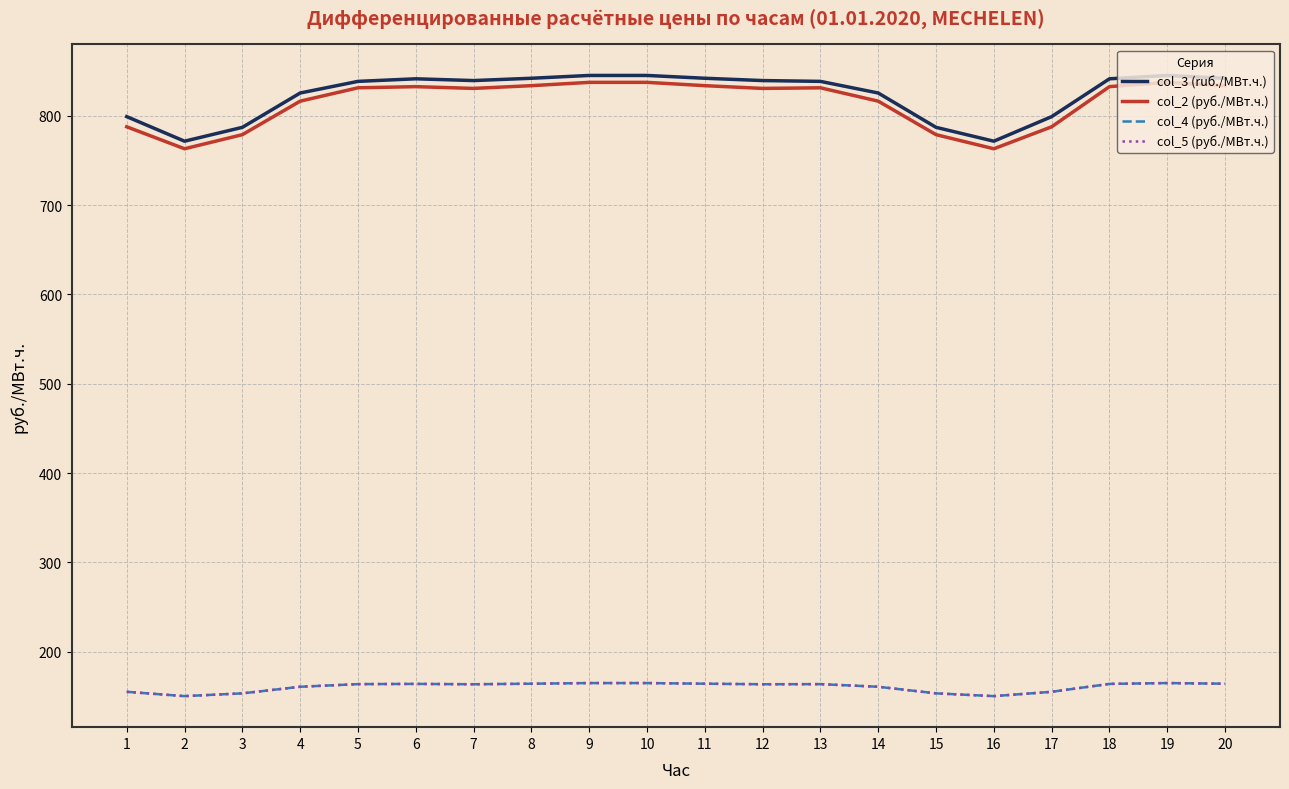

Does the chart have visible grid lines?

Yes